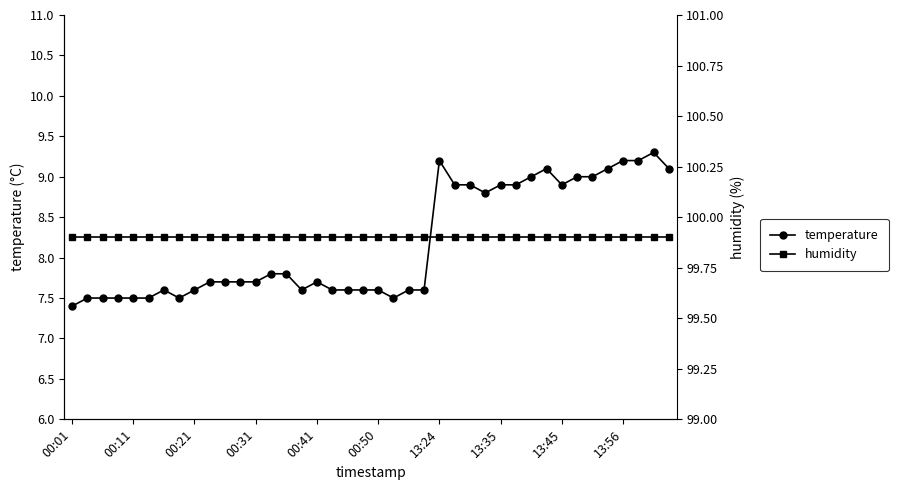

True or false: humidity and temperature intersect in this chart.

False